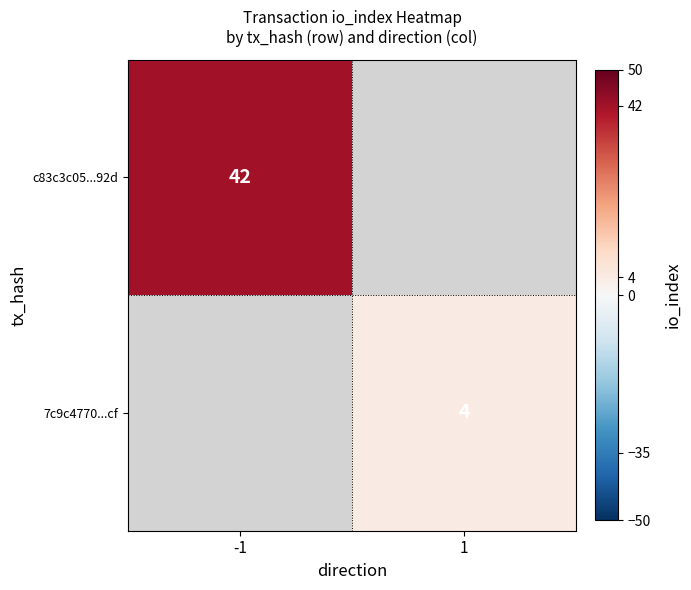

At how many categories does at least one series exceed 12?

1